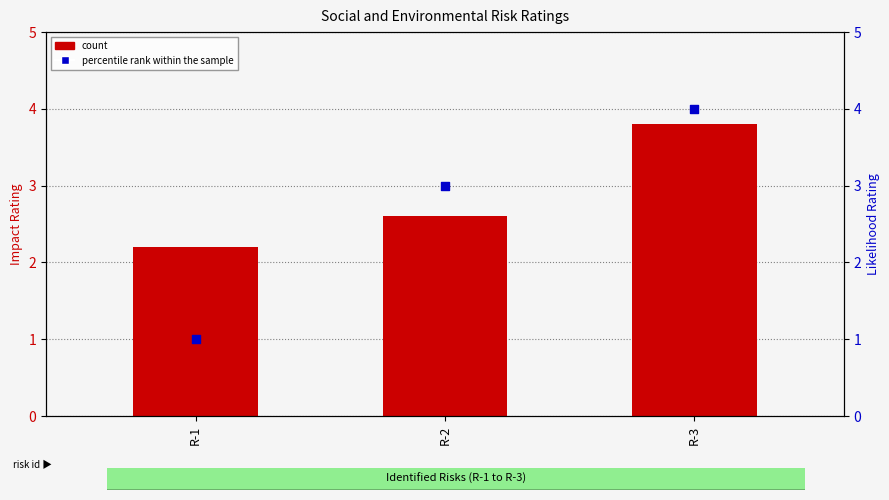

At which category is the sum across all series the highest?

R-3